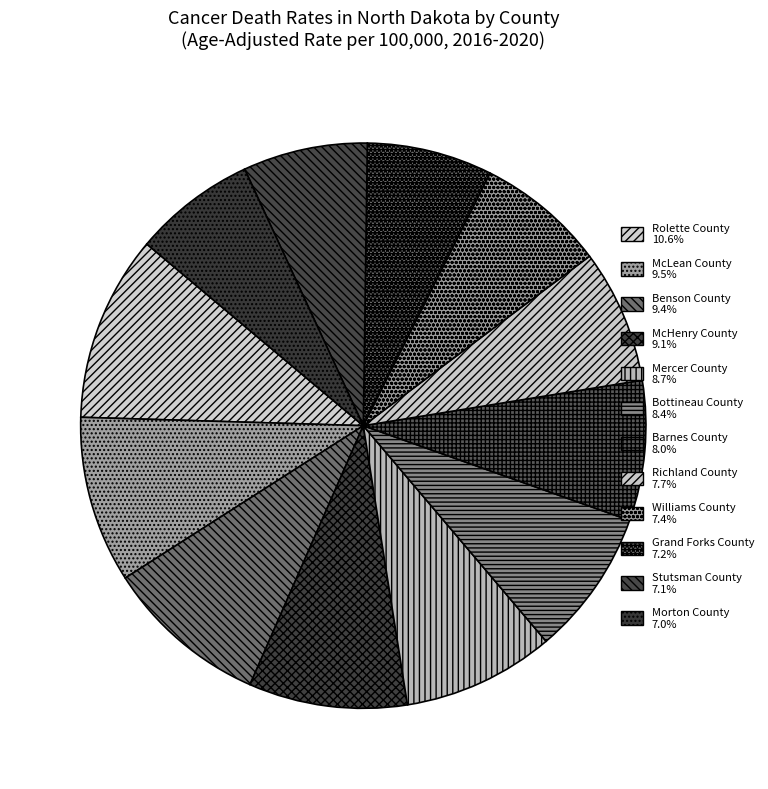

Is it true that Morton County is 7% of the pie?

True